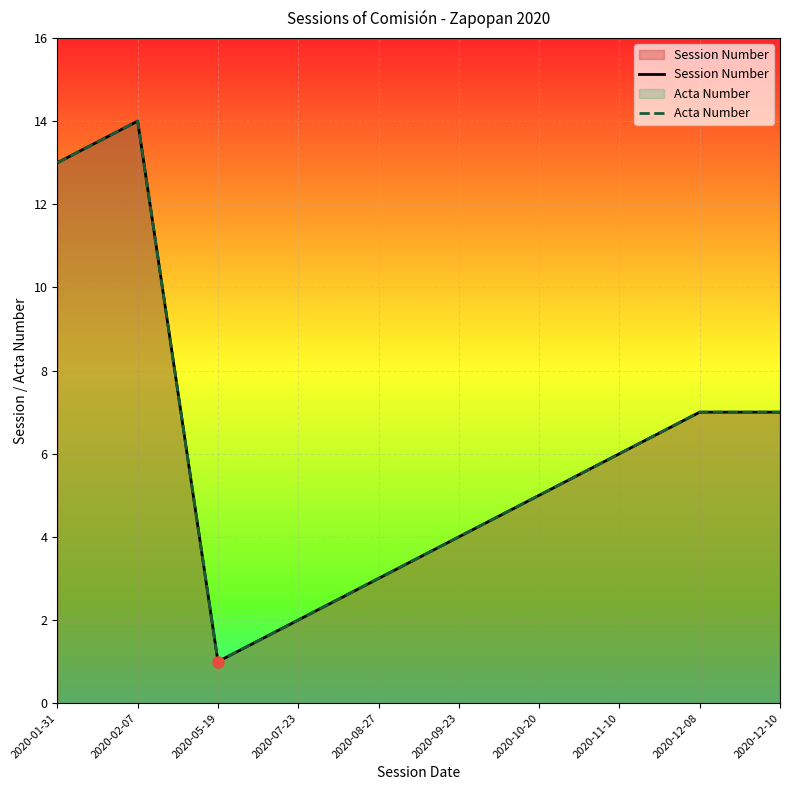

How many data points in Acta Number are less than 6?

5